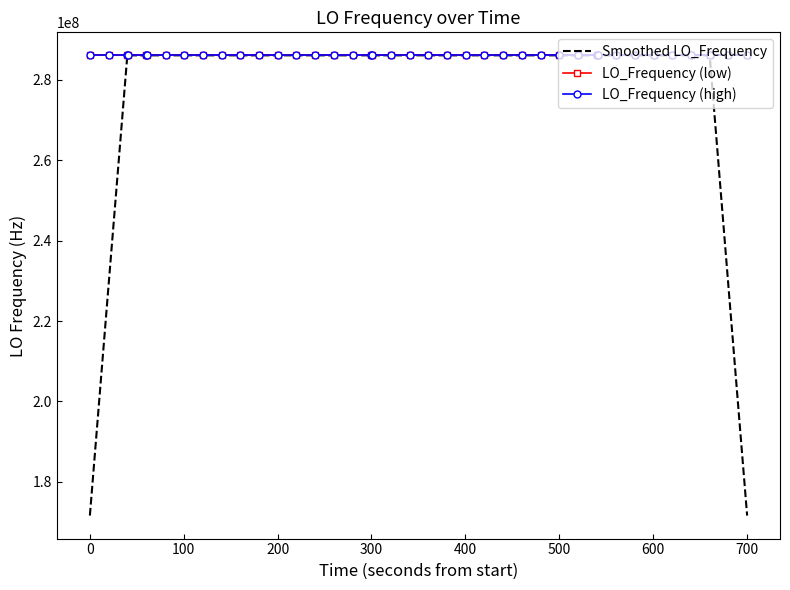

Which series has the largest range (max minus min)?

Smoothed LO_Frequency